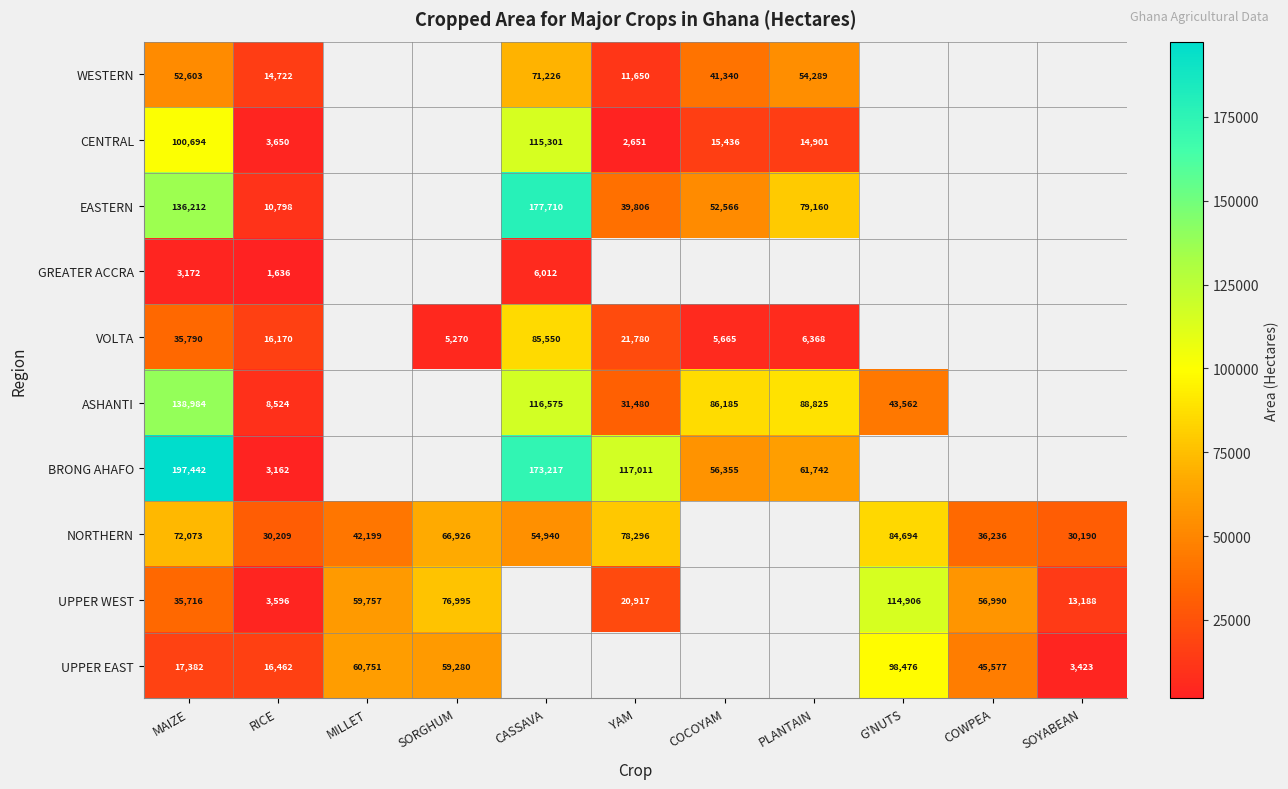

What is the minimum value shown in the chart?

1636.0